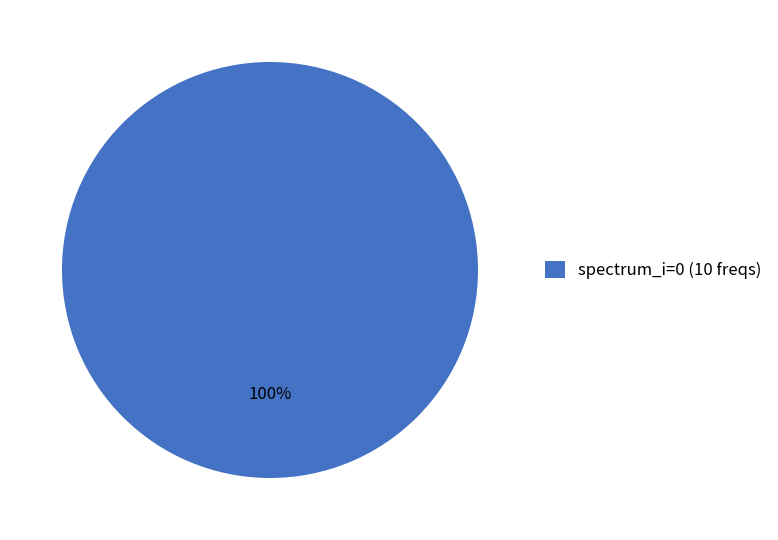

Rank the categories by value from lowest to highest.

spectrum_i=0 (10 freqs)